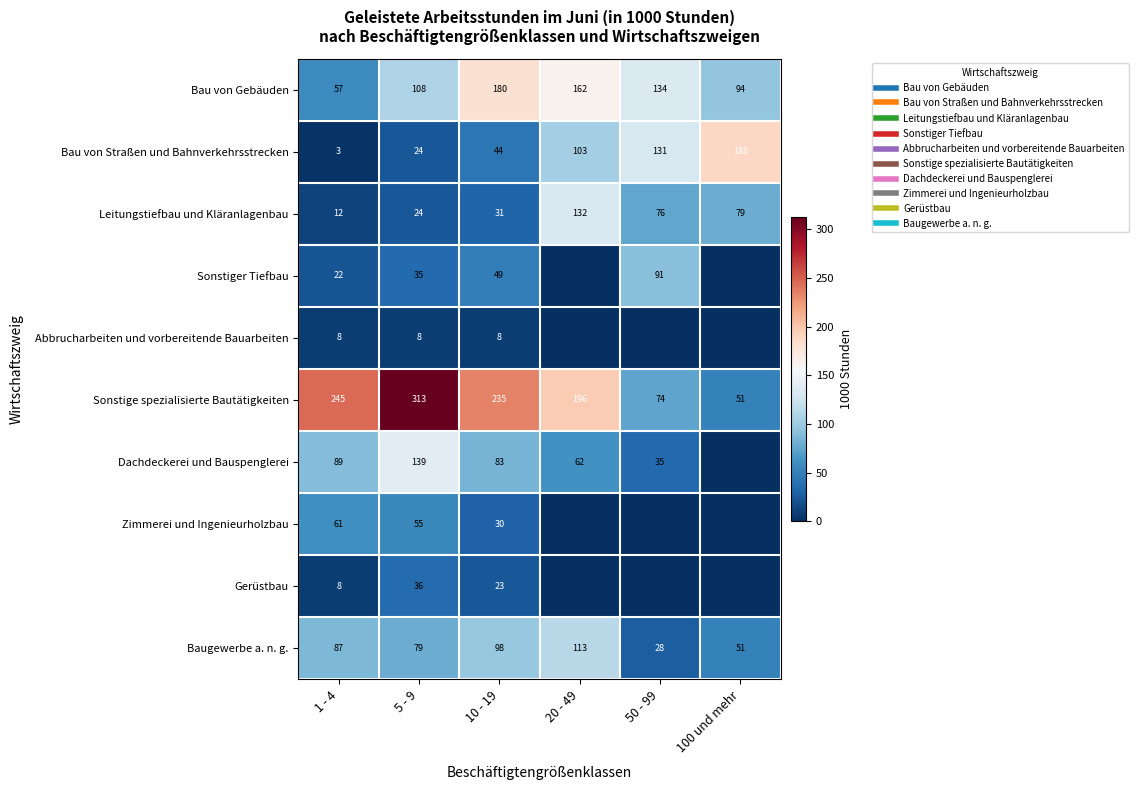

Which series has the largest total across all categories?

Sonstige spezialisierte Bautätigkeiten